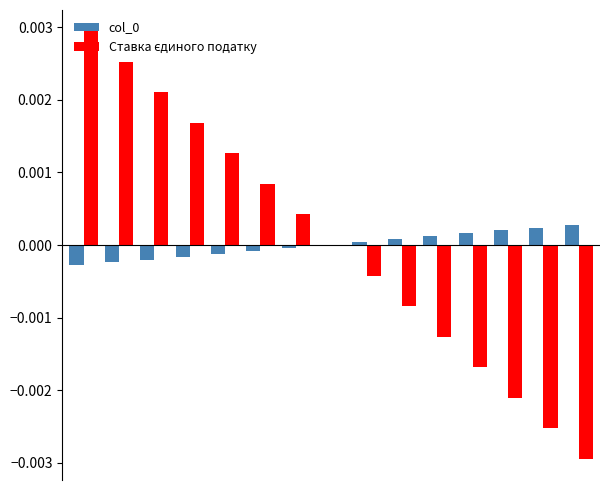

Does the chart contain stacked bars?

No